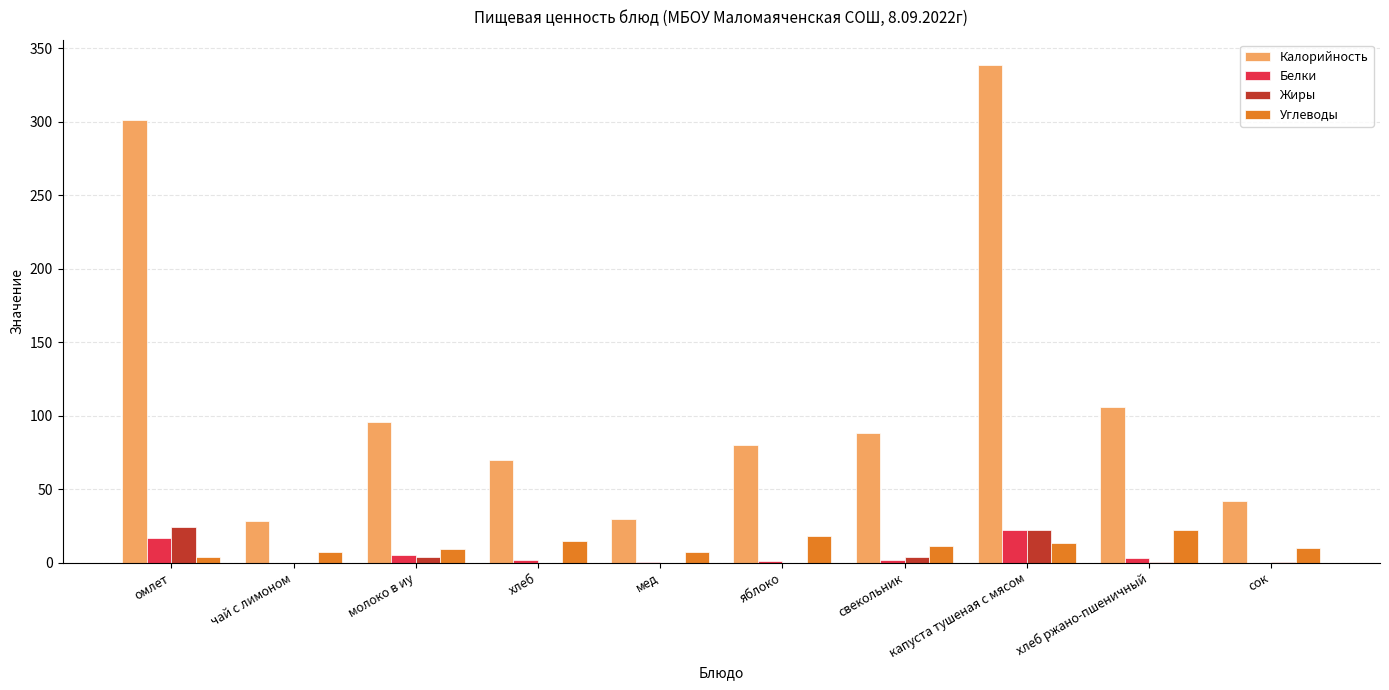

What is the sum of all Углеводы values?

116.4